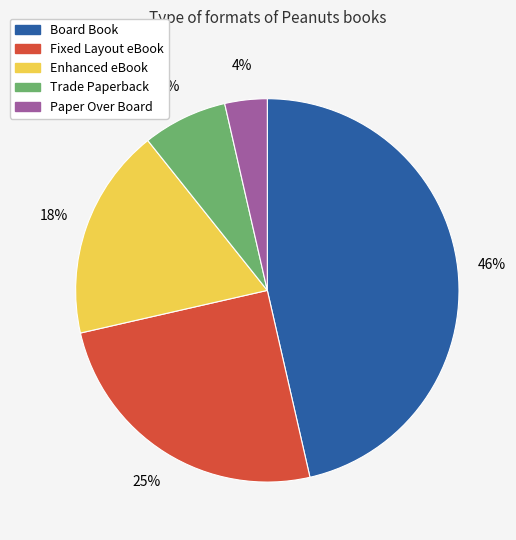

Which category has the biggest portion of the pie?

Board Book